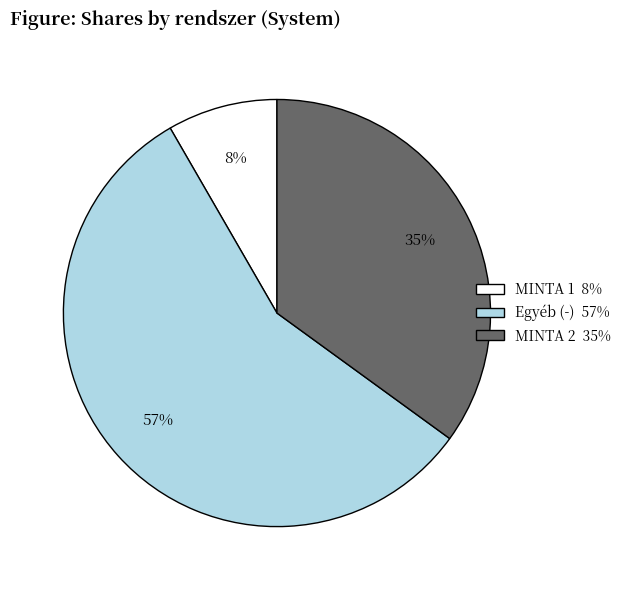

Is it true that MINTA 2 35% is 23% of the pie?

False